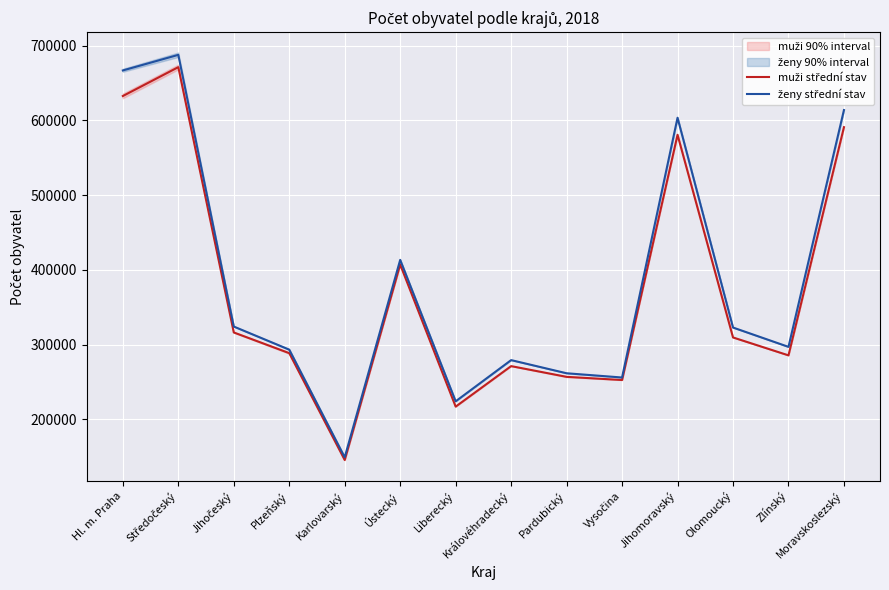

The value of ženy střední stav at Vysočina is 256131. True or false?

True